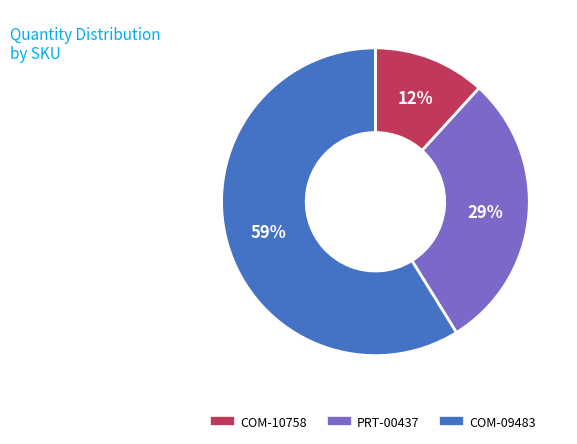

How many slices are in this pie chart?

3